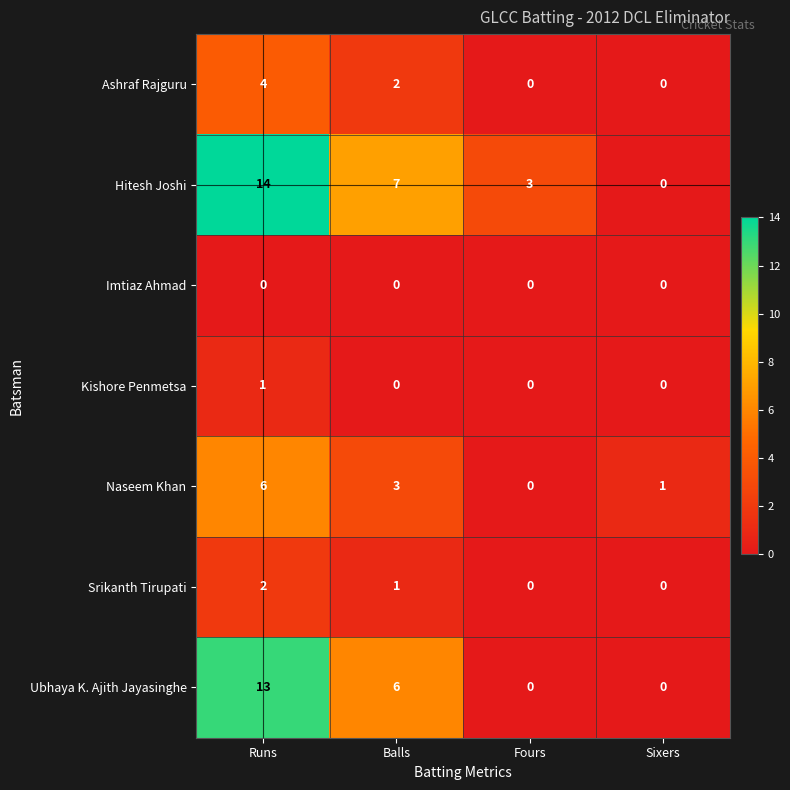

How many values in Hitesh Joshi are above zero?

3